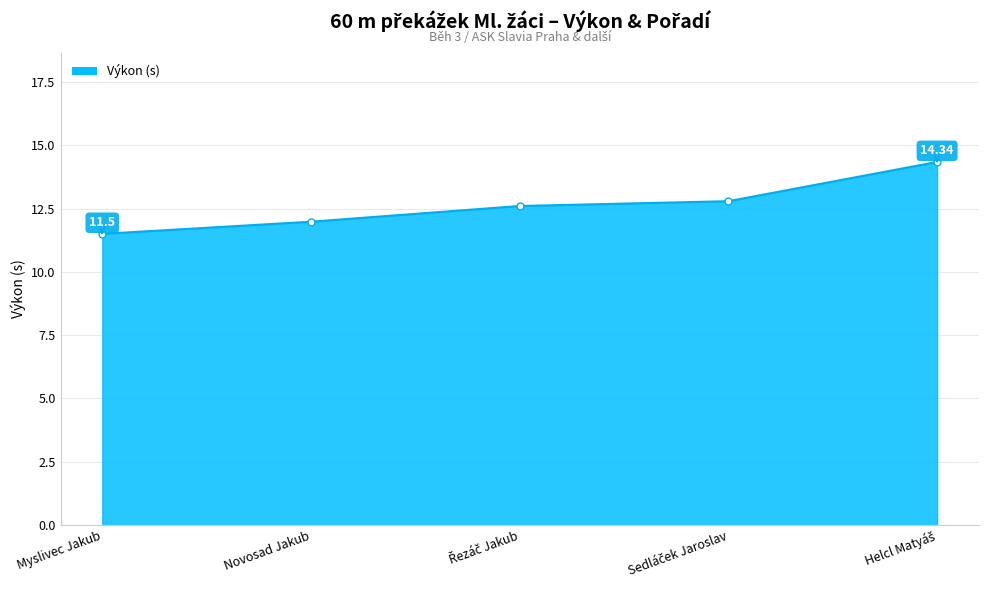

Approximately how many times larger is the value at Myslivec Jakub compared to Novosad Jakub?

1.0